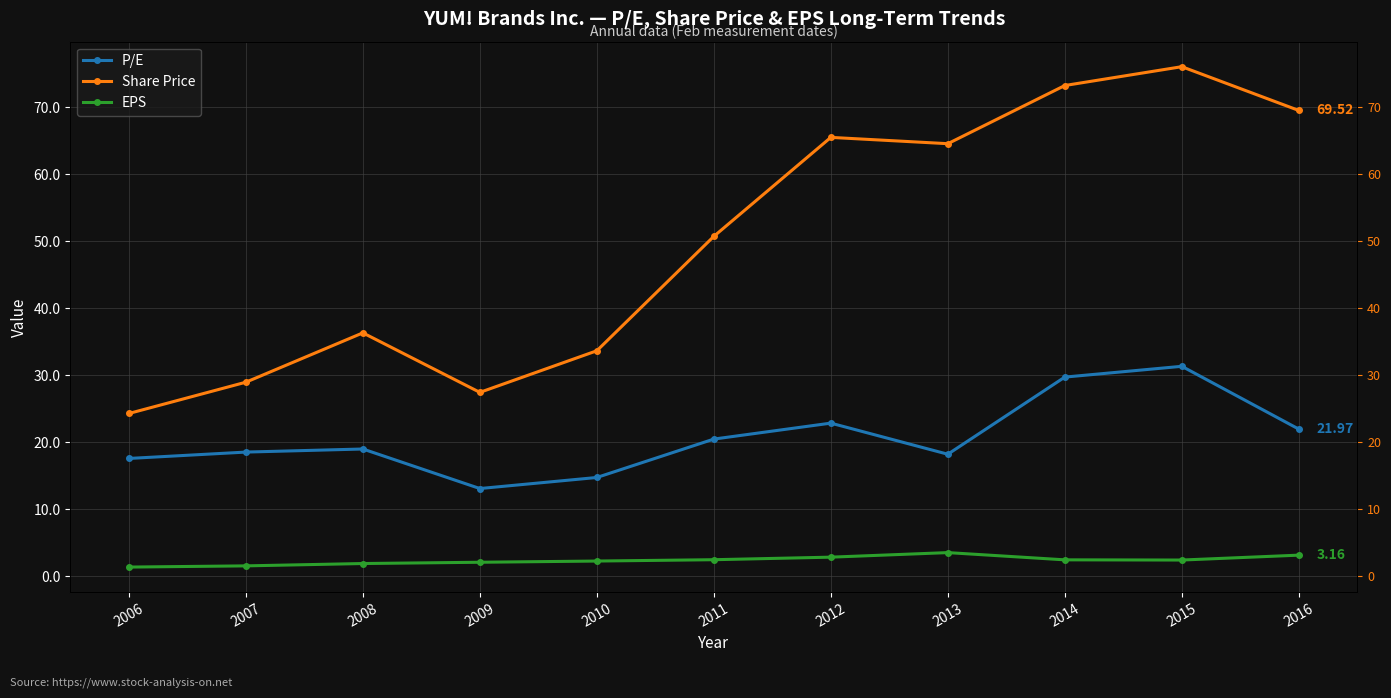

At how many categories does at least one series exceed 51?

5